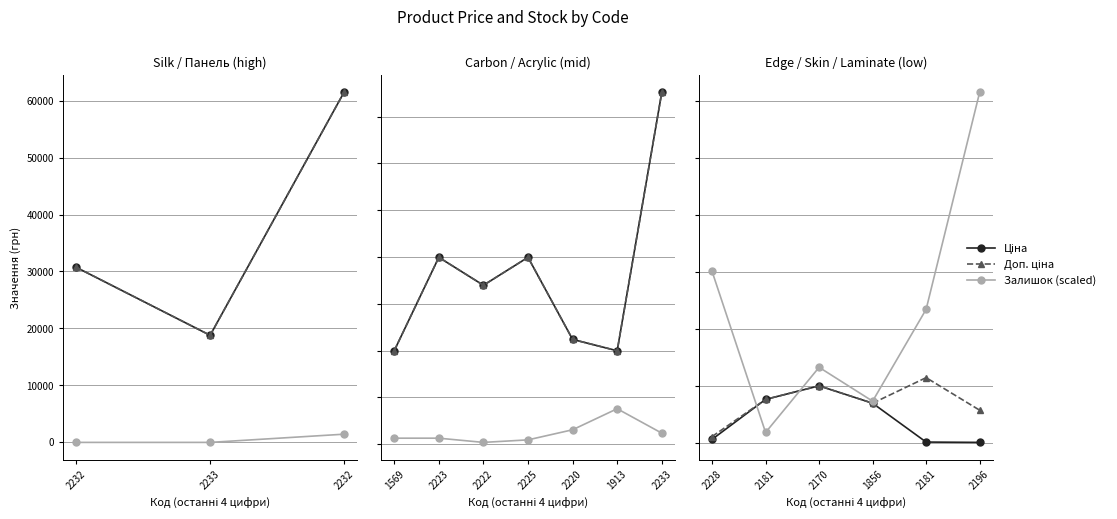

True or false: Ціна has a value of 6925.7 at 1856.

True